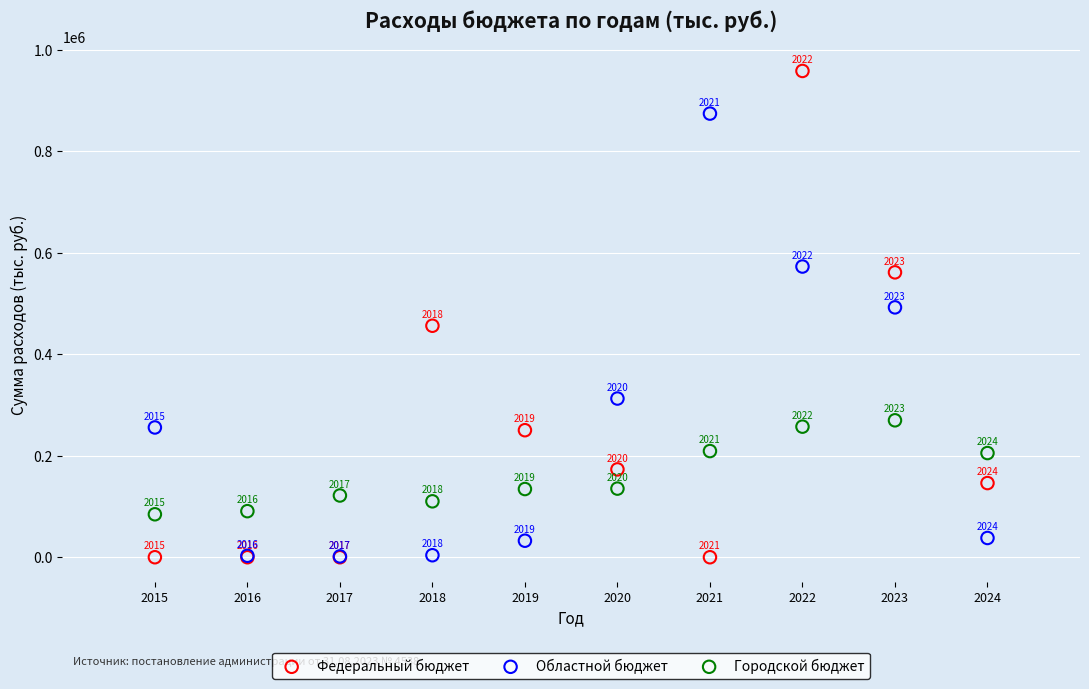

In the Федеральный бюджет series, what Y value is closest to 478885?

455940.0